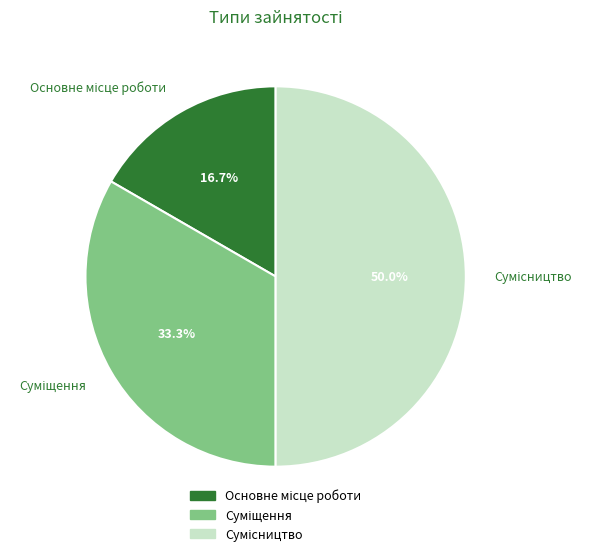

What portion of the pie excludes Основне місце роботи?

83.3%